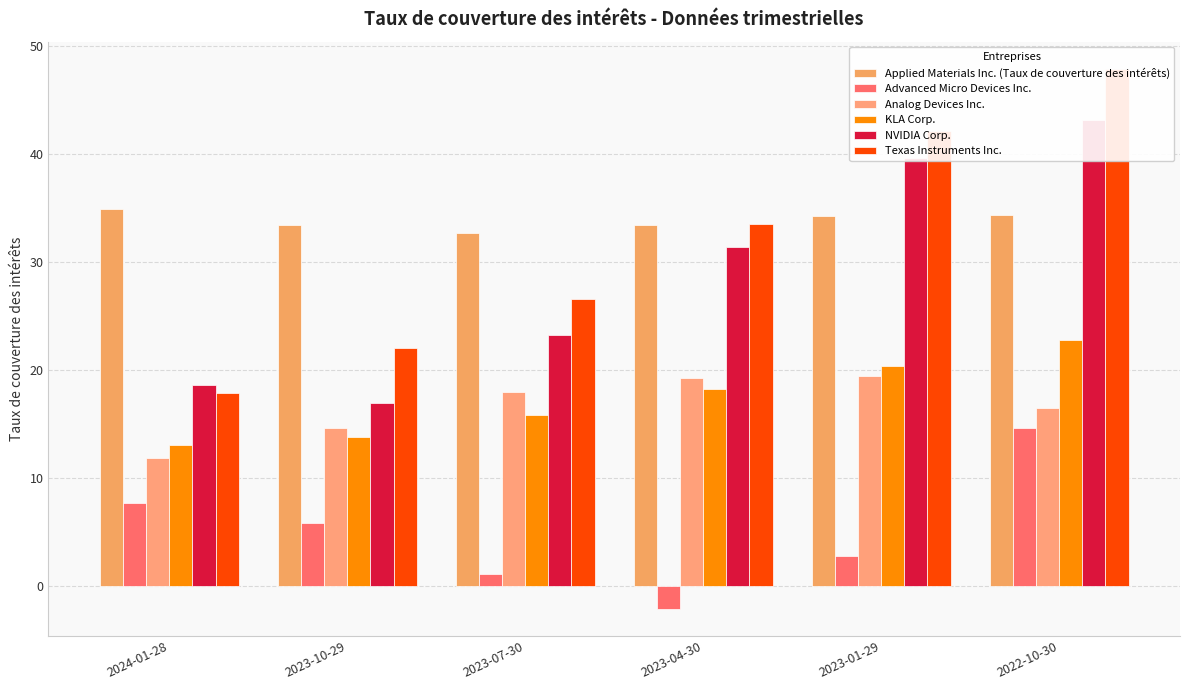

What is the value of the Advanced Micro Devices Inc. bar at the 3rd from the left?

1.1